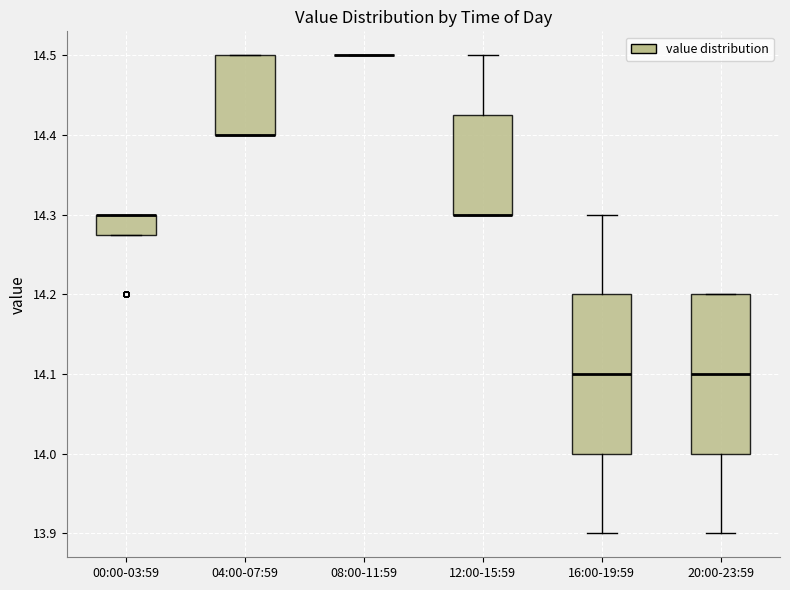

Reading left to right, read every box against the y-axis: the position of its median line, the range the box covers, and the ends of its whiskers. The values are not printed on the chart, so give them approximately, as read against the axis.

00:00-03:59: median 14.30 (drawn on the box's upper edge), box 14.28 to 14.30, whiskers 14.28 to 14.30
04:00-07:59: median 14.40 (drawn on the box's lower edge), box 14.40 to 14.50, whiskers 14.40 to 14.50
08:00-11:59: box collapsed to a line at 14.50, whiskers 14.50 to 14.50
12:00-15:59: median 14.30 (drawn on the box's lower edge), box 14.30 to 14.43, whiskers 14.30 to 14.50
16:00-19:59: median 14.10, box 14.00 to 14.20, whiskers 13.90 to 14.30
20:00-23:59: median 14.10, box 14.00 to 14.20, whiskers 13.90 to 14.20